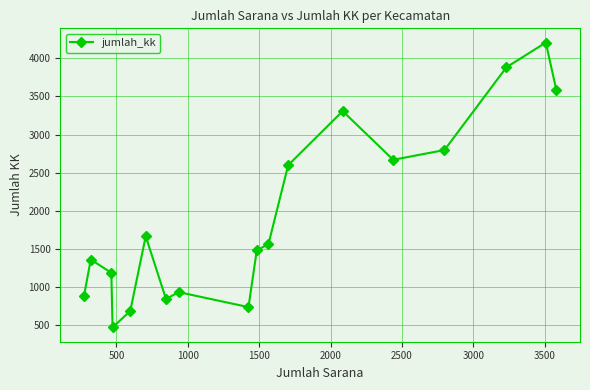

Does the chart display data point markers on the line(s)?

Yes